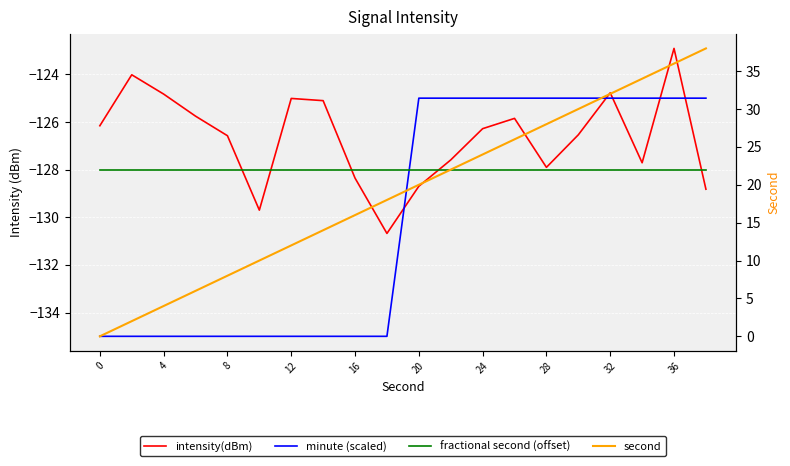

True or false: second has more than 2 interior local peaks.

False